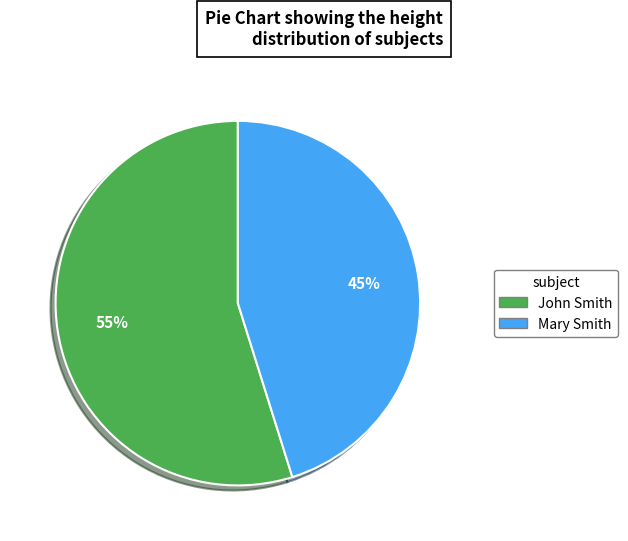

True or false: Mary Smith accounts for 36% of the total.

False